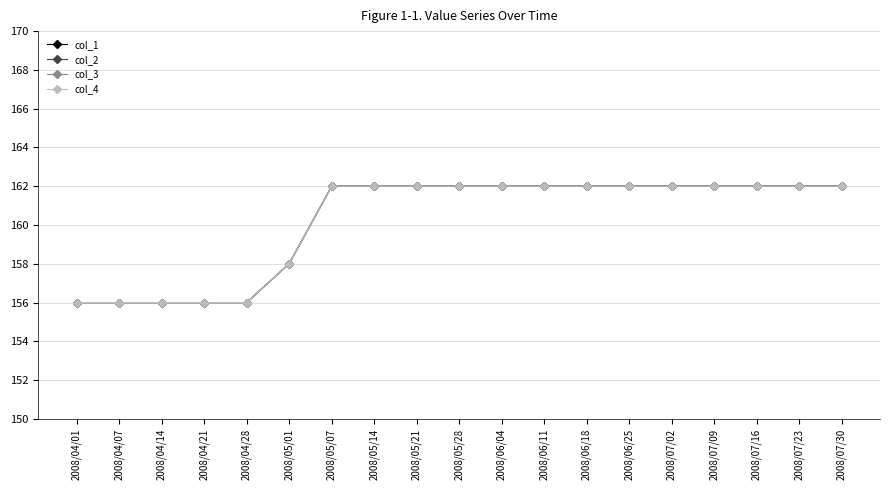

True or false: col_1 and col_3 cross at least once.

False